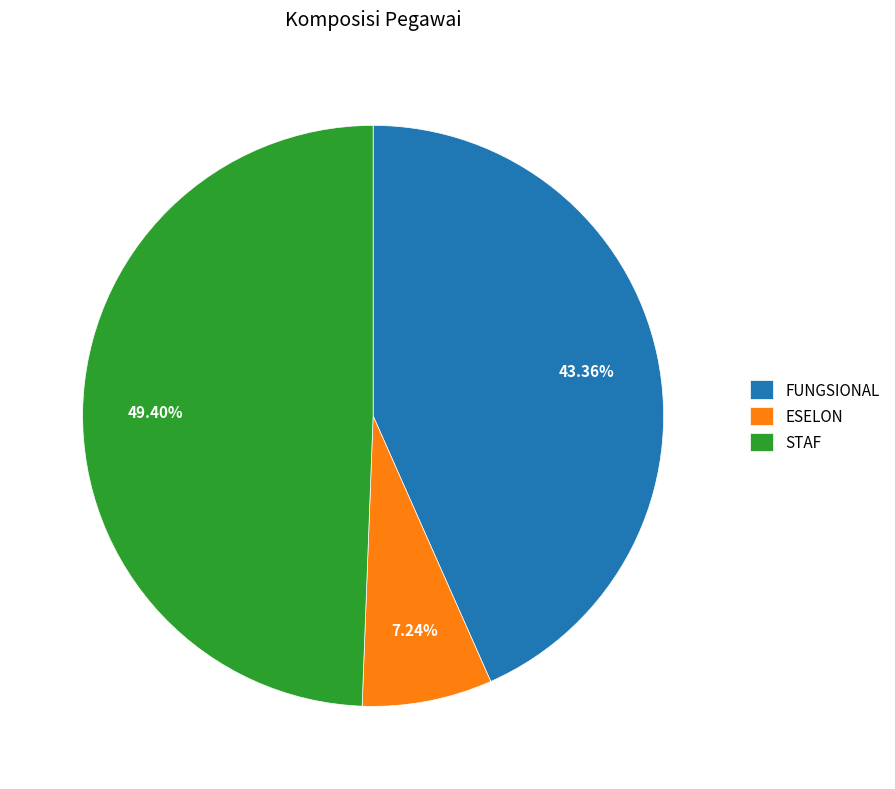

Rank the categories by value from highest to lowest.

STAF, FUNGSIONAL, ESELON